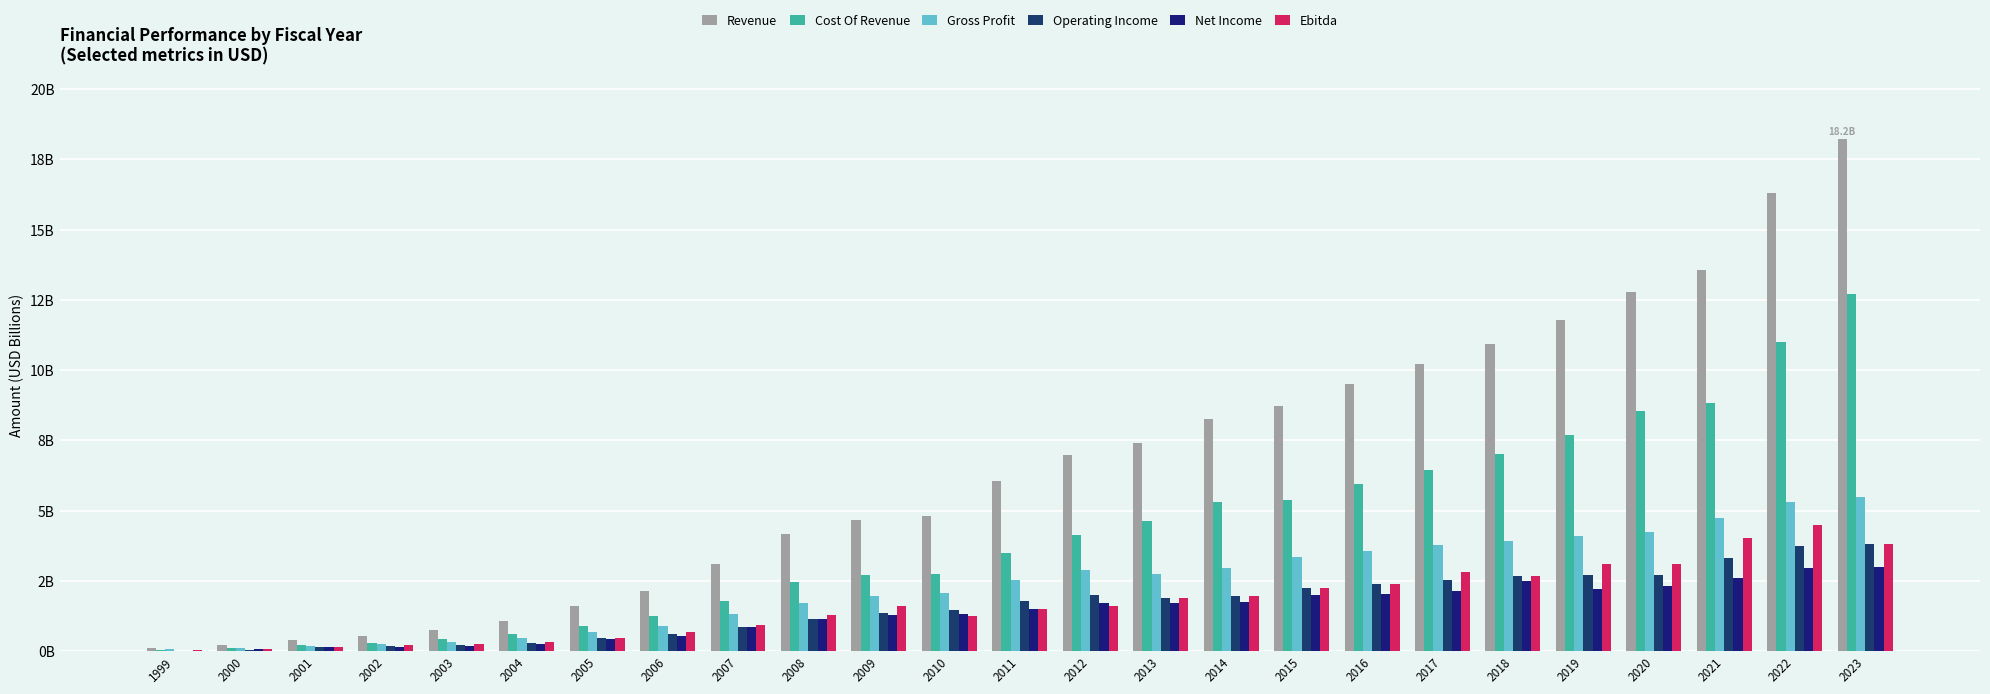

Between 2017 and 2008, which is larger?

2017